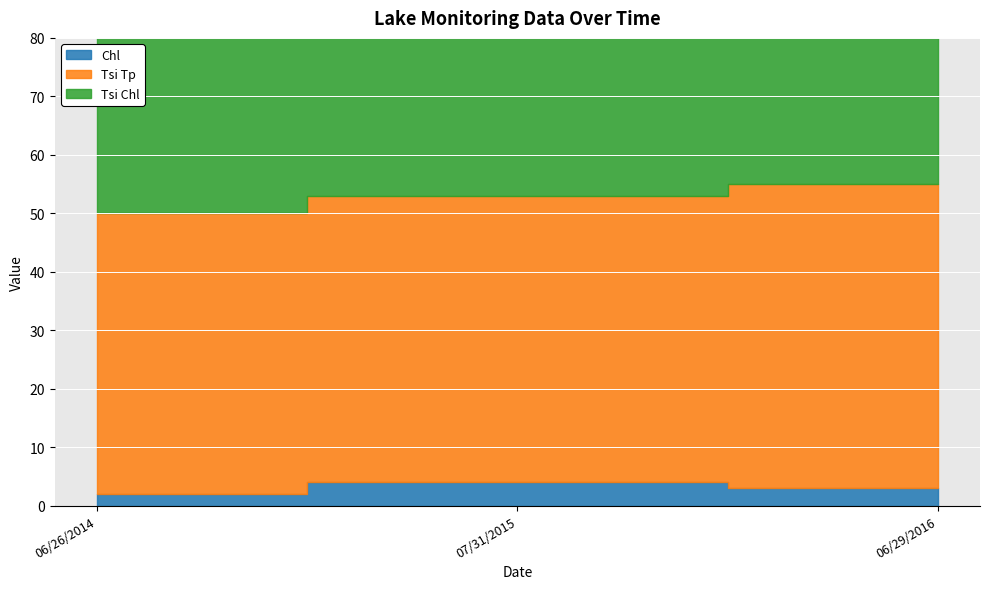

Is the value of Tsi Tp at 06/29/2016 greater than the value of Chl at 07/31/2015?

Yes